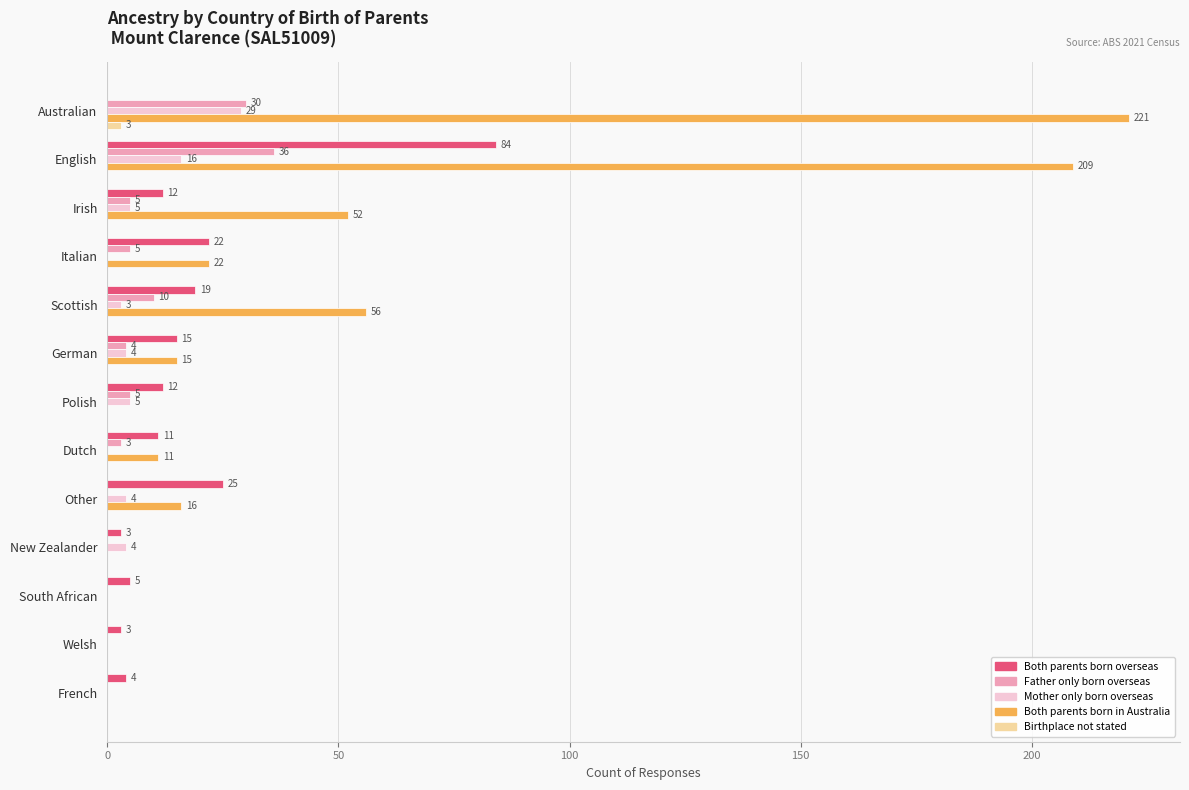

What is the sum of the Mother only born overseas values at German and Irish?

9